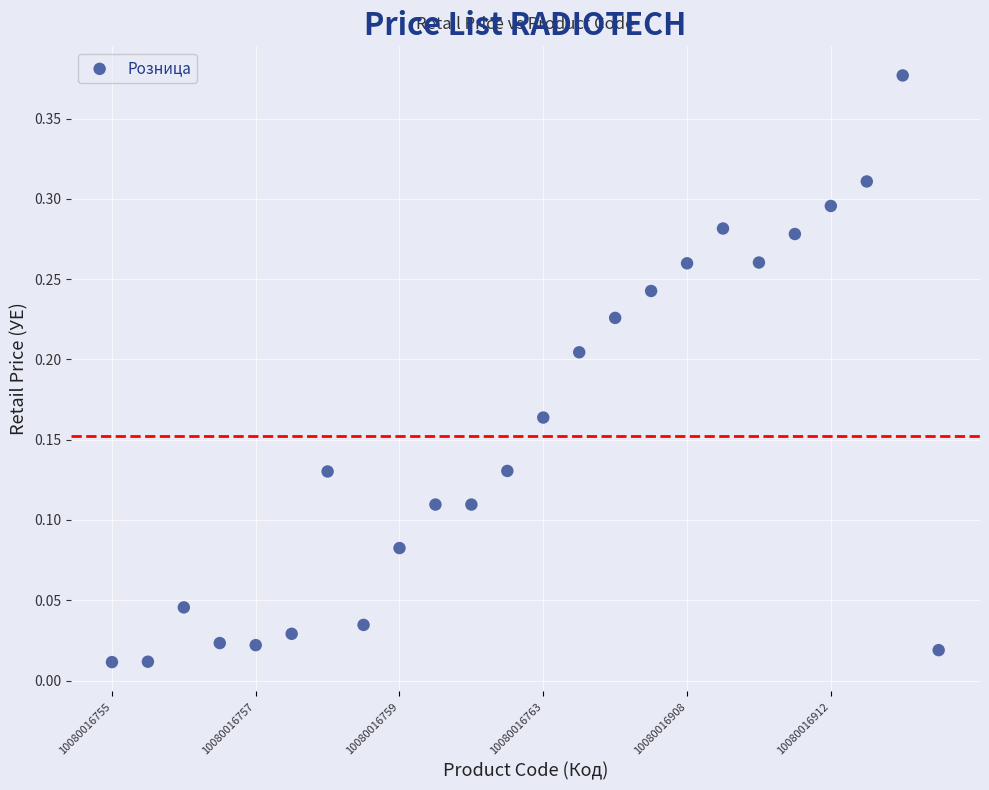

Count the number of points in this scatter plot.

24